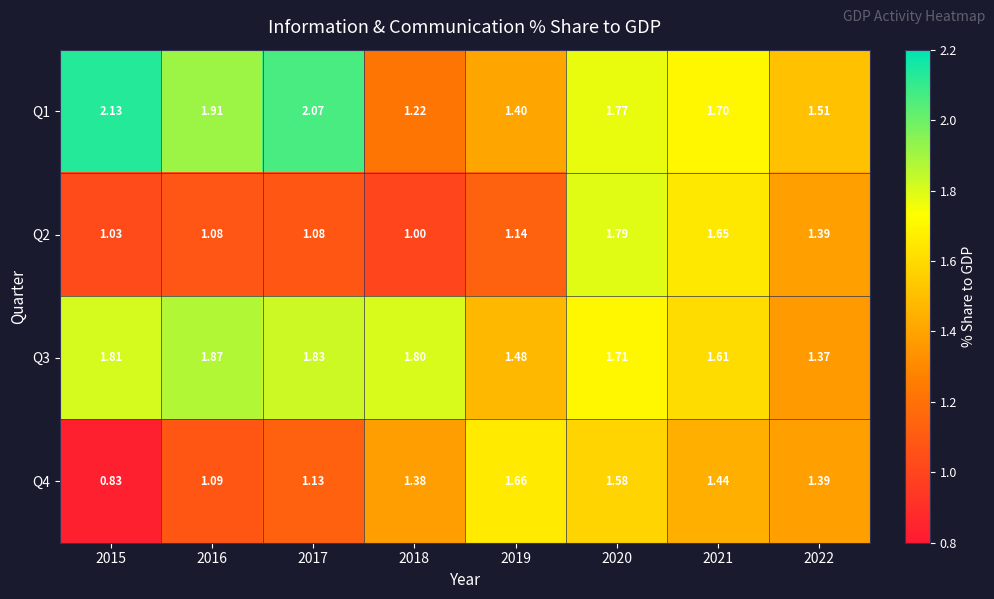

At which category is the sum across all series the highest?

2020